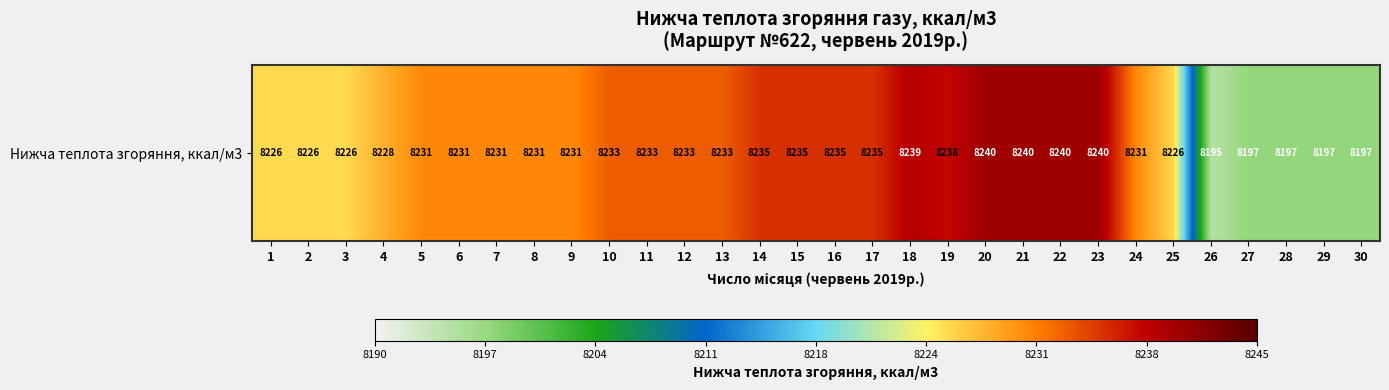

List the labels in order of value, largest first.

20, 21, 22, 23, 18, 19, 14, 15, 16, 17, 10, 11, 12, 13, 5, 6, 7, 8, 9, 24, 4, 1, 2, 3, 25, 27, 28, 29, 30, 26